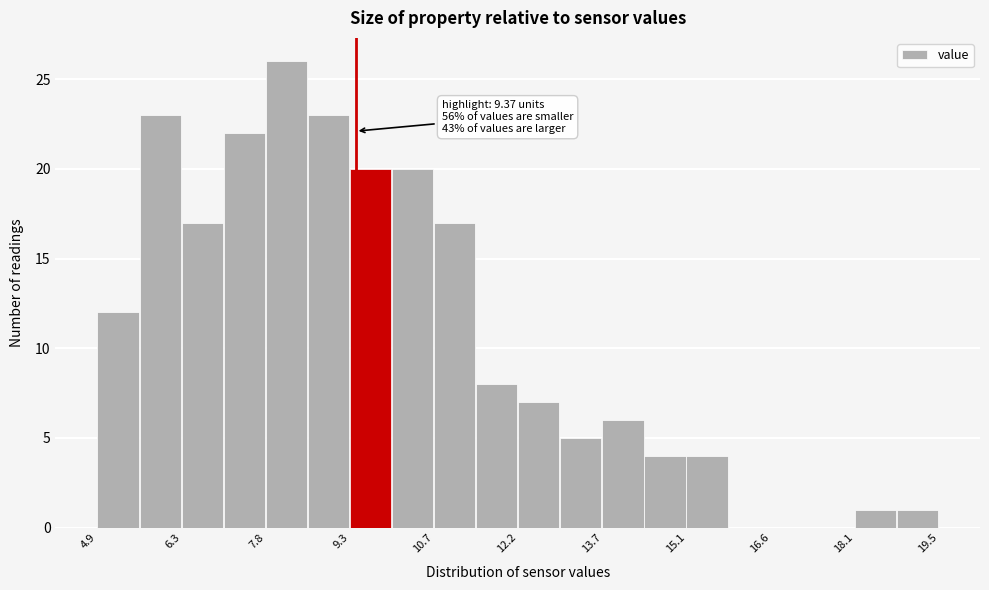

Read against the x-axis, roughly where is the centre of the tallest bar?

8.2